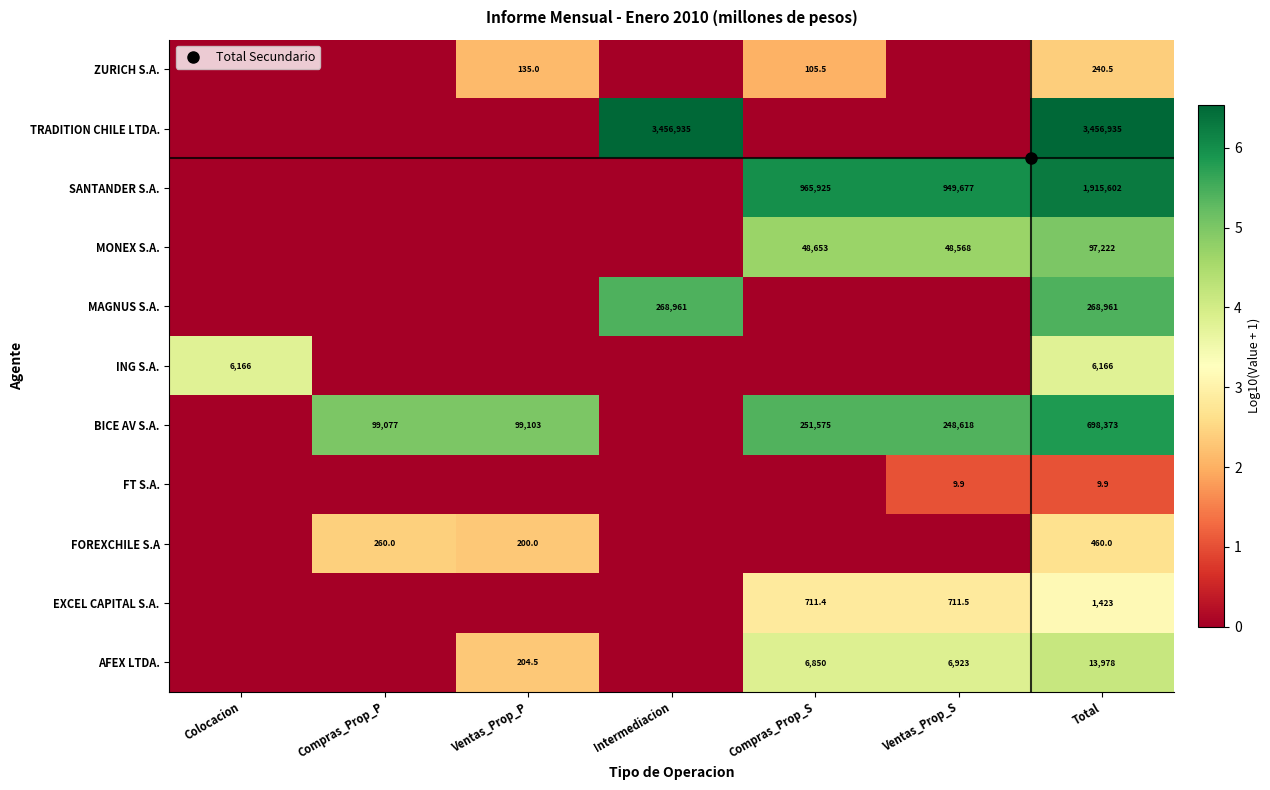

At which category is the sum across all series the highest?

Total